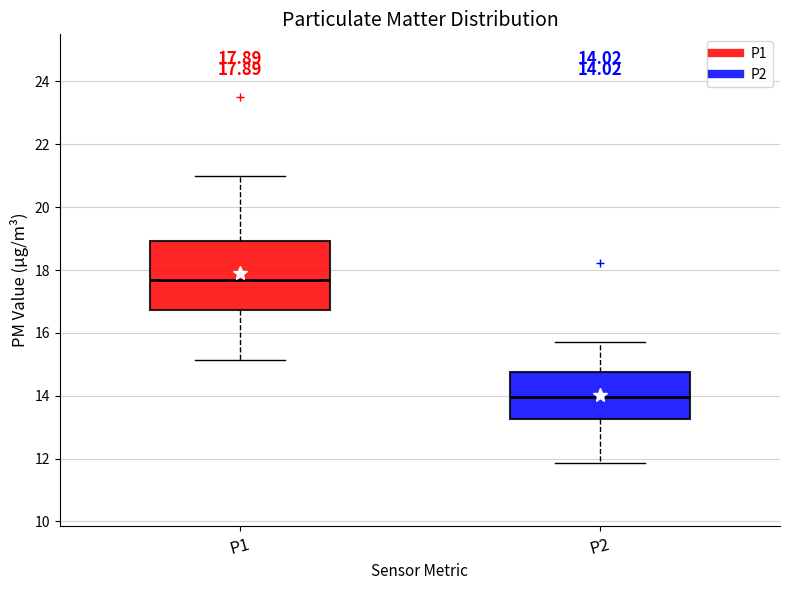

Which box has the highest median line?

P1